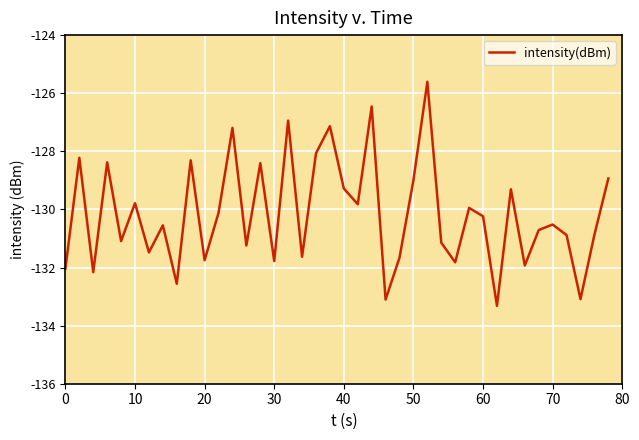

What is the difference between the maximum and minimum values?

7.7